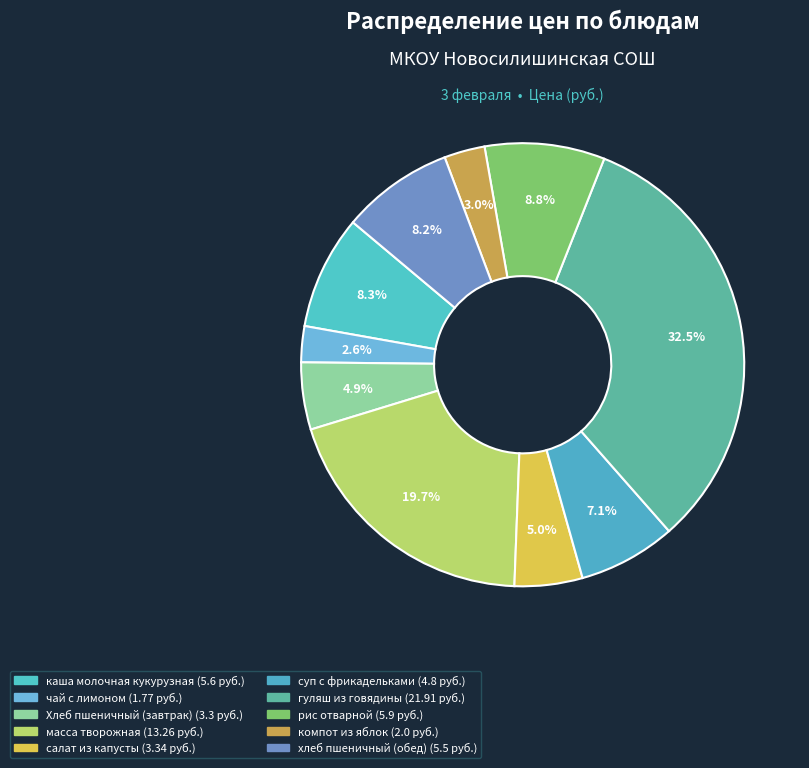

What is the total percentage of чай с лимоном and масса творожная?

22.3%